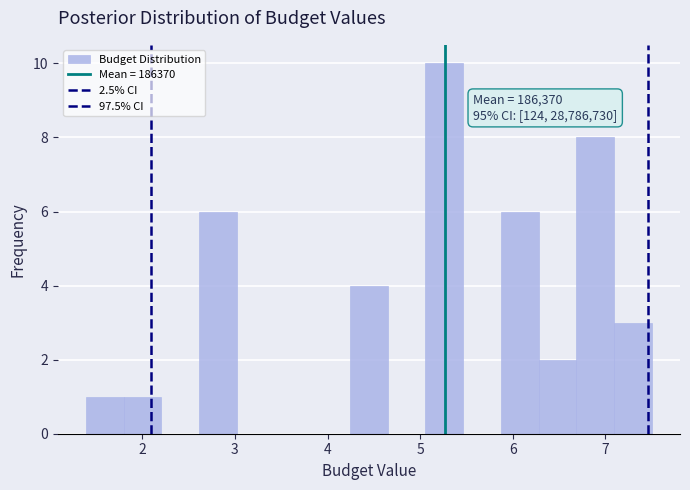

Which range on the x-axis has the tallest bar?

5.1 to 5.5